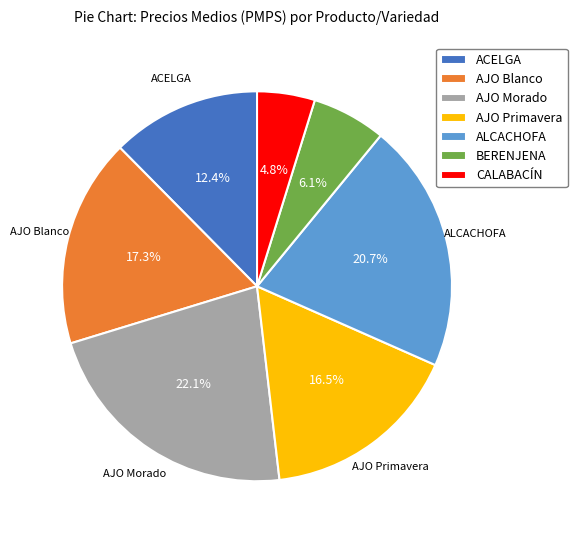

What percentage is NOT represented by AJO Morado?

77.9%